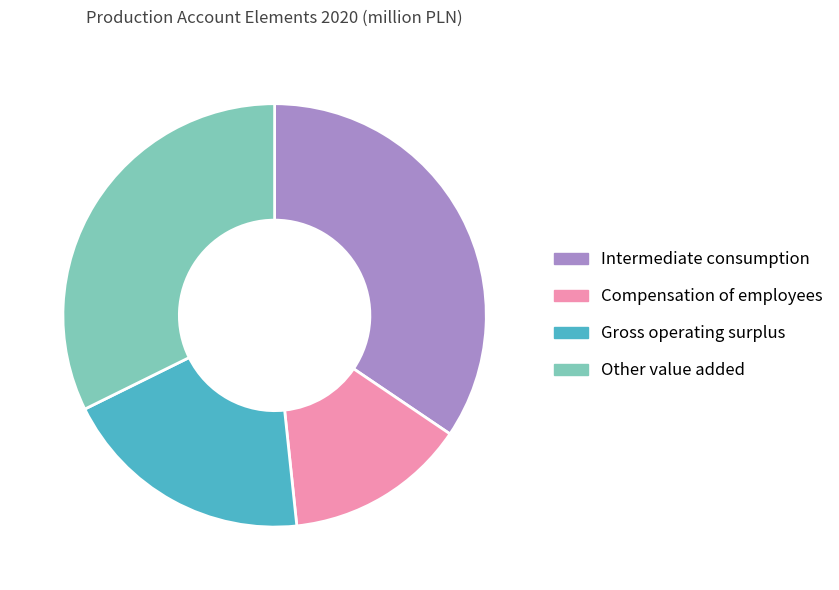

Count the number of slices in the pie.

4